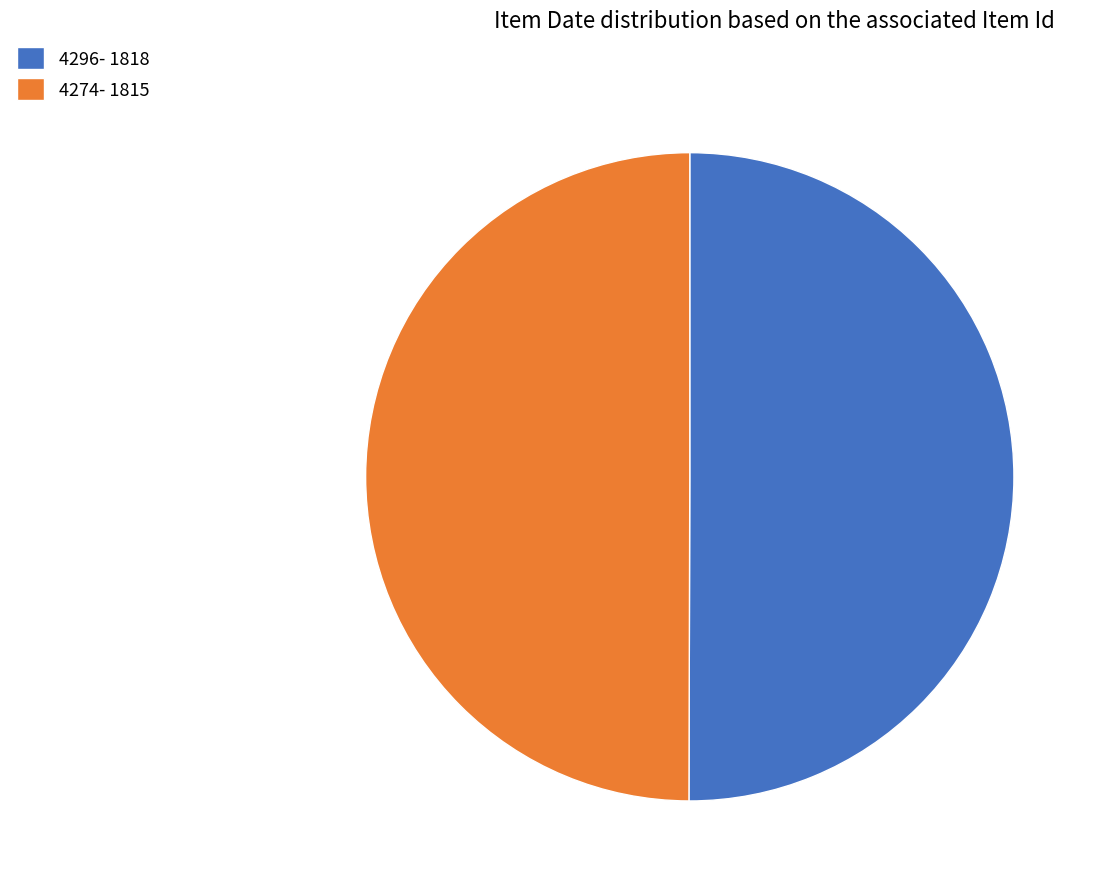

True or false: 4296- 1818 accounts for 50% of the total.

True